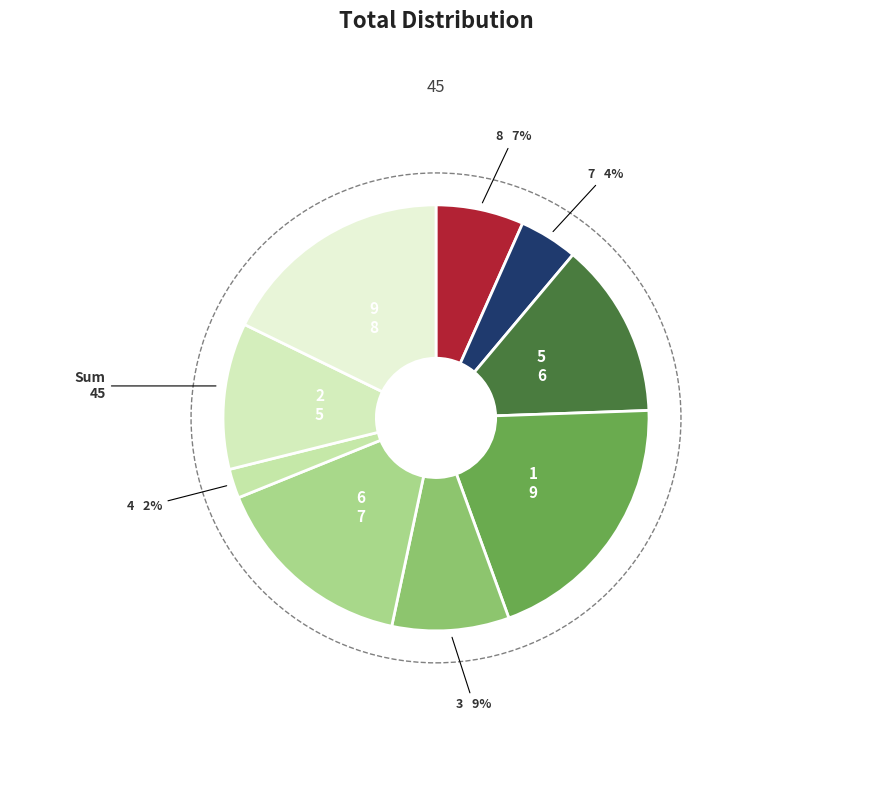

Is 5 the majority of the pie?

No